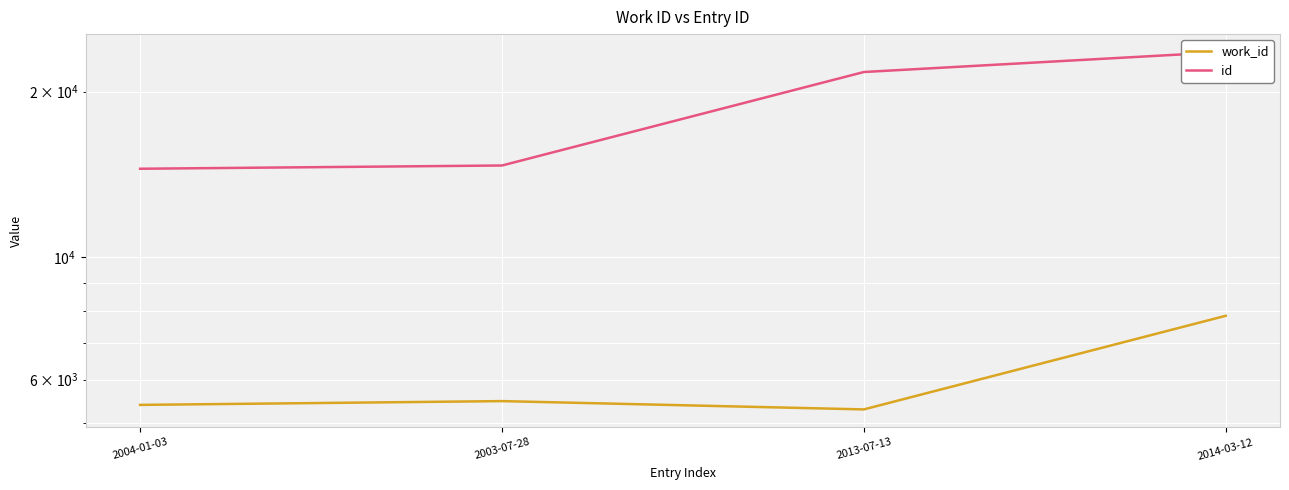

Reading left to right, list all the values displayed in this chart.

work_id: 5399	5485	5298	7836
id: 14491	14689	21714	23611